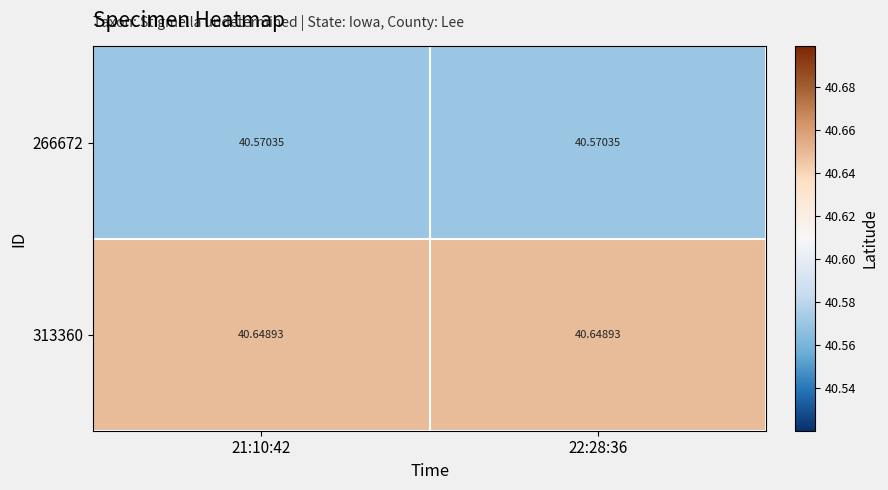

Is the value of 266672 at 21:10:42 greater than the value of 313360 at 22:28:36?

No